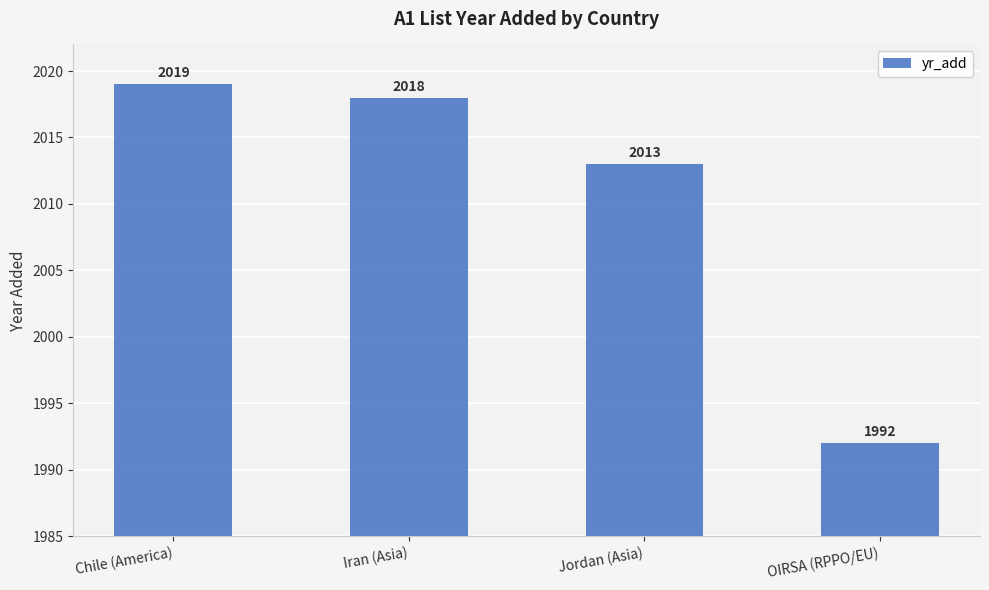

What is the label of the 3rd bar from the right?

Iran (Asia)